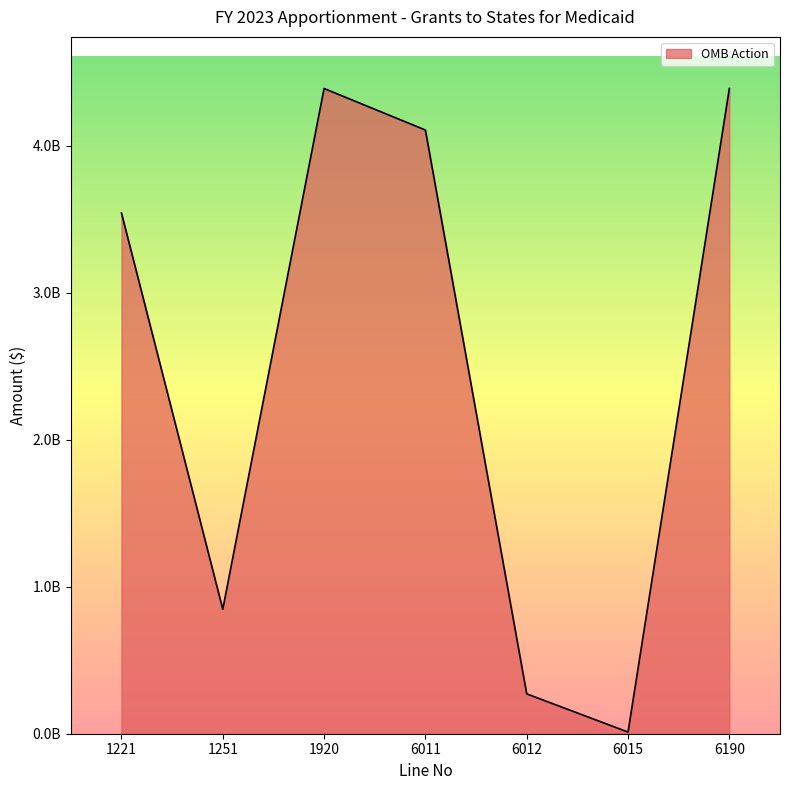

Does the chart display data point markers on the line(s)?

No